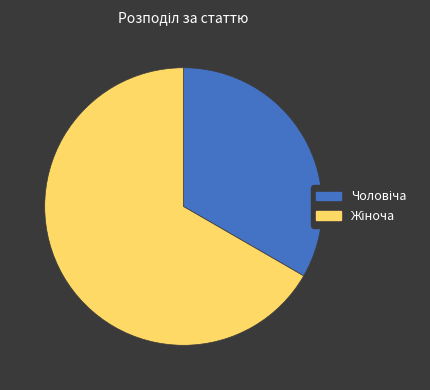

Is there any slice that represents more than half of the pie?

Yes